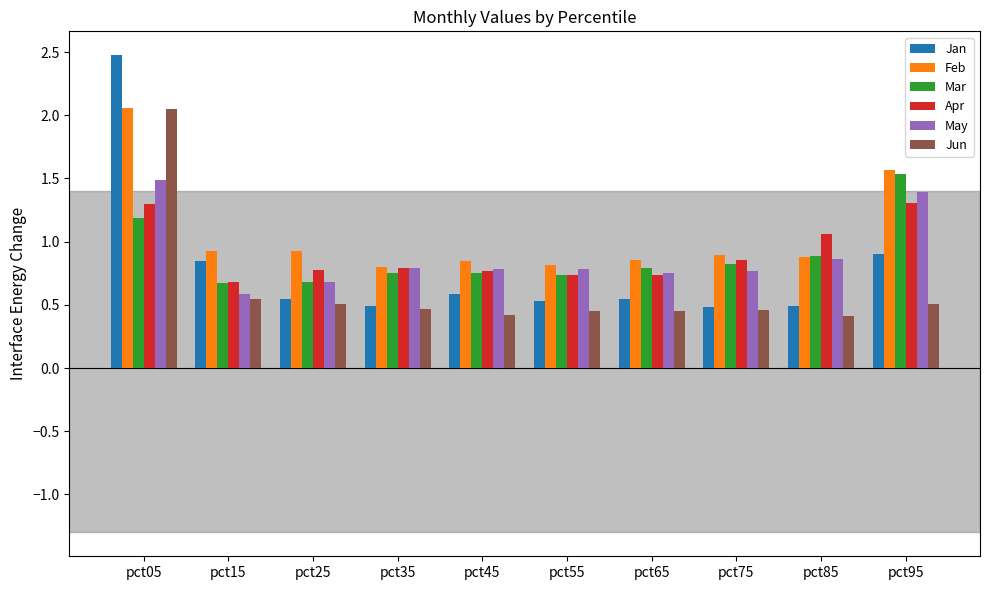

Which series has the largest total across all categories?

Feb